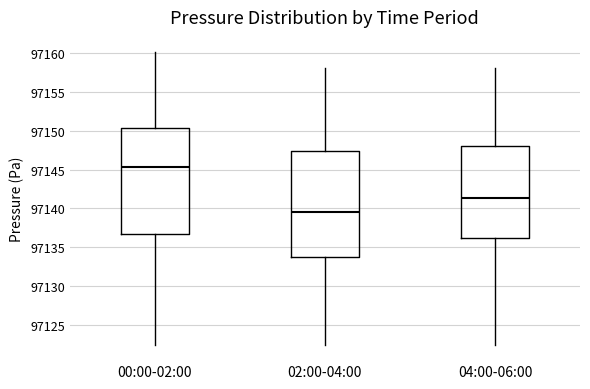

Which box has the lowest median line?

02:00-04:00